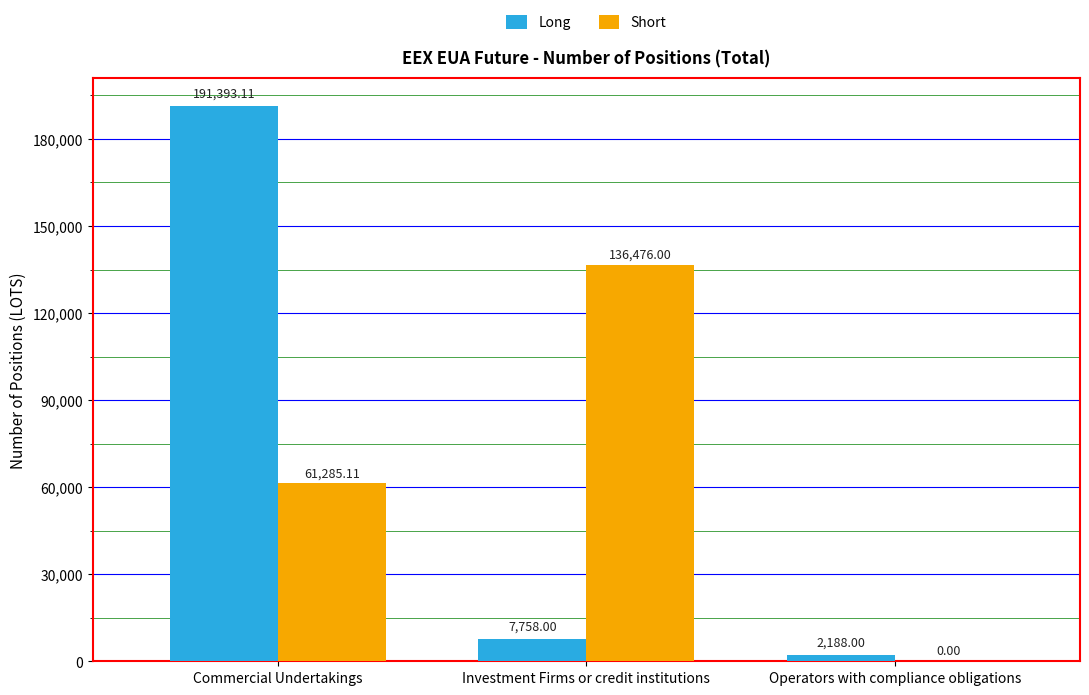

What is the sum of the Long values at Commercial Undertakings and Operators with compliance obligations?

193581.1